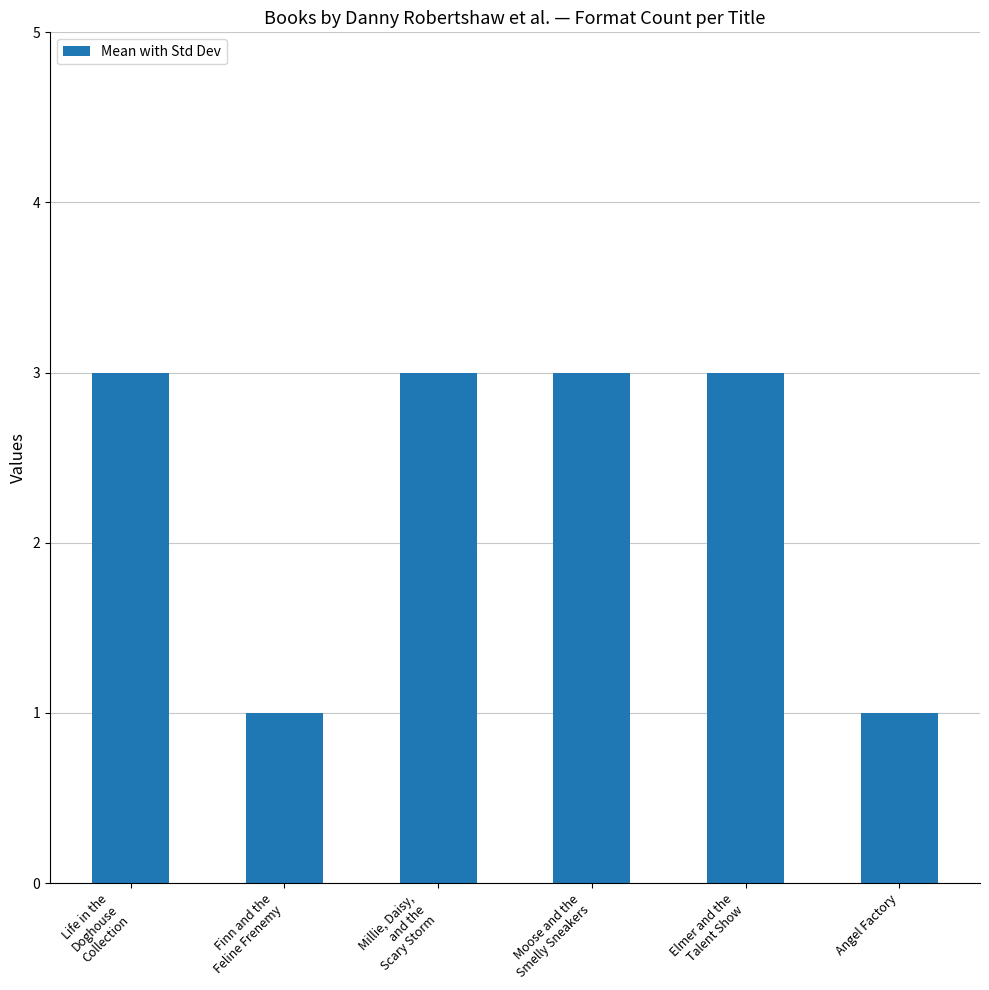

What is the difference between the second highest and second lowest values?

2